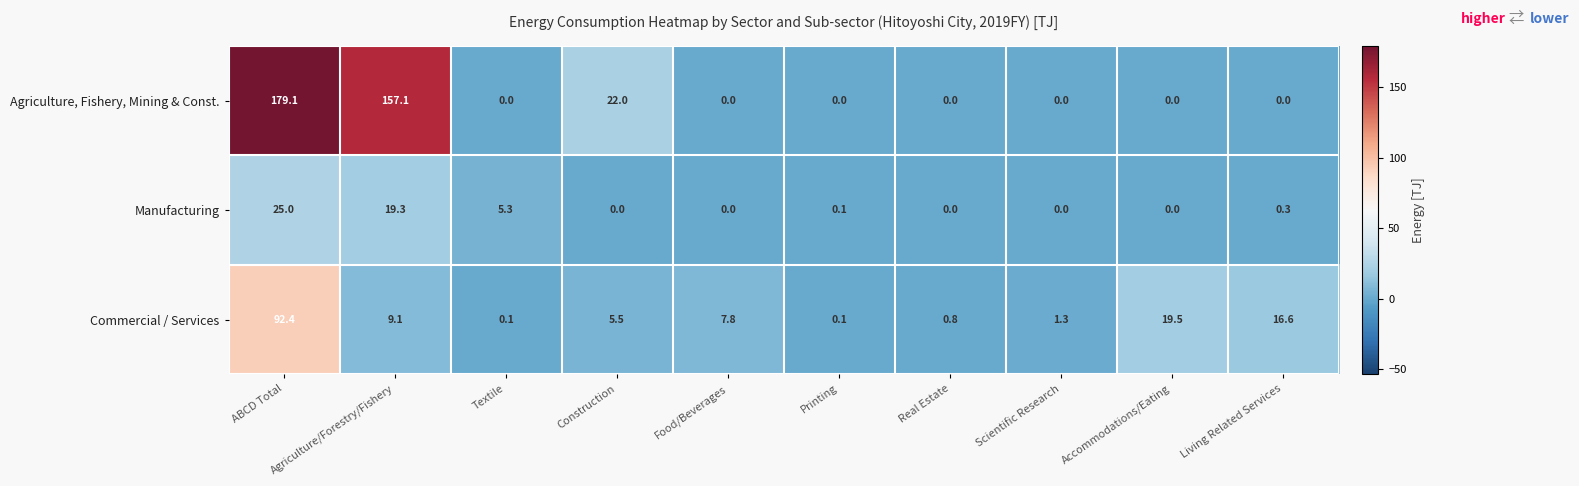

Which series has the largest range (max minus min)?

Agriculture, Fishery, Mining & Const.